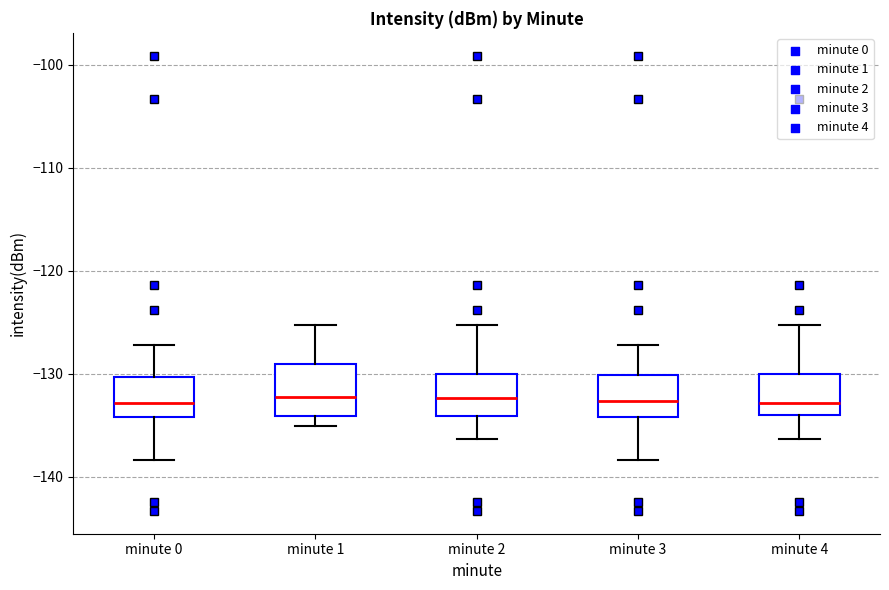

Reading left to right, transcribe this box plot: for each box, give where its median line is, the range the box spans, and where its two whiskers end, as read against the y-axis. The values are not printed on the chart, so give them approximately, as read against the axis.

minute 0: median -133, box -134 to -130, whiskers -138 to -127
minute 1: median -132, box -134 to -129, whiskers -135 to -125
minute 2: median -132, box -134 to -130, whiskers -136 to -125
minute 3: median -133, box -134 to -130, whiskers -138 to -127
minute 4: median -133, box -134 to -130, whiskers -136 to -125